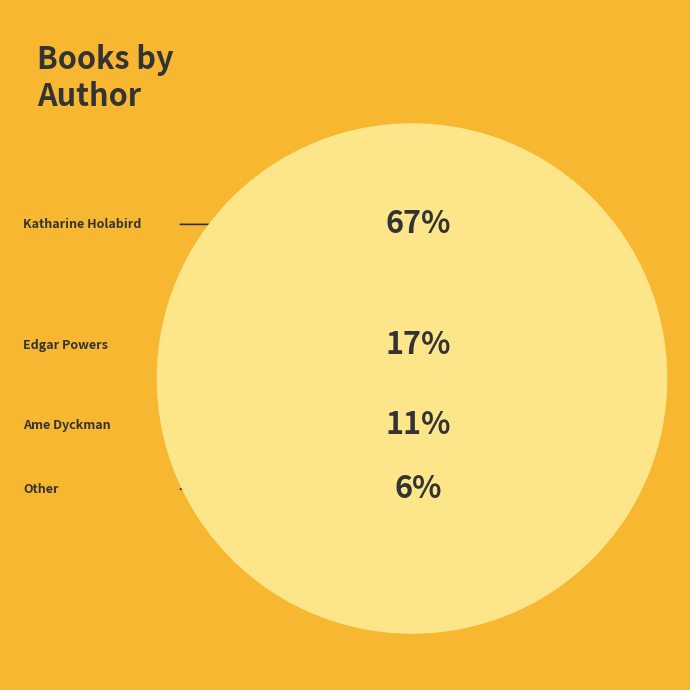

Is it true that Katharine Holabird (140127089) is 57% of the pie?

False